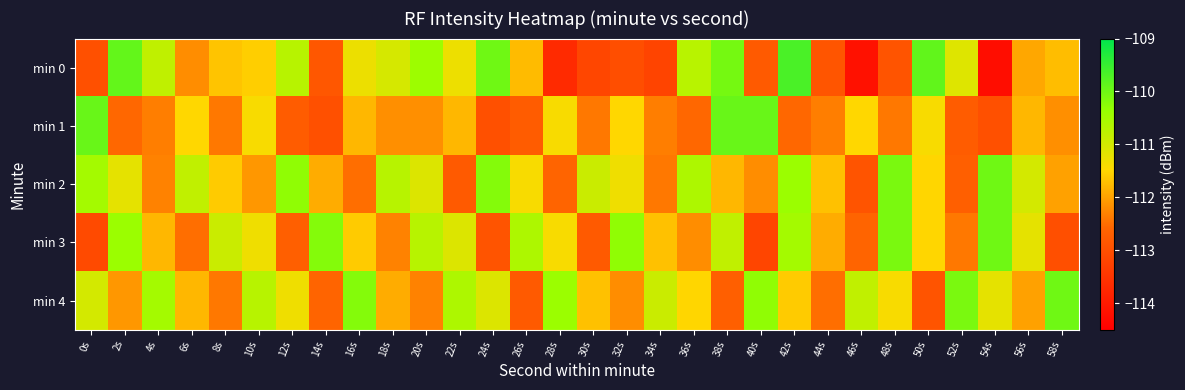

Between 2s and 48s, which series saw the biggest shift?

min 0